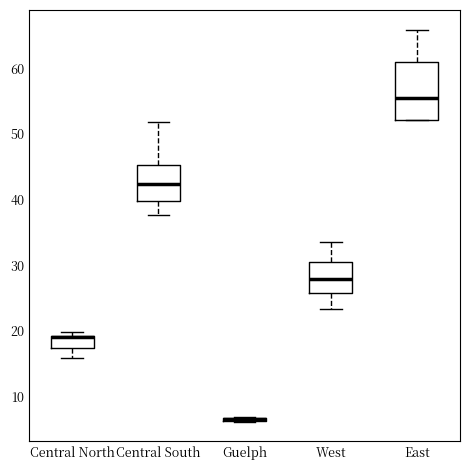

Which box is the tallest, from its lower edge to its upper edge?

East